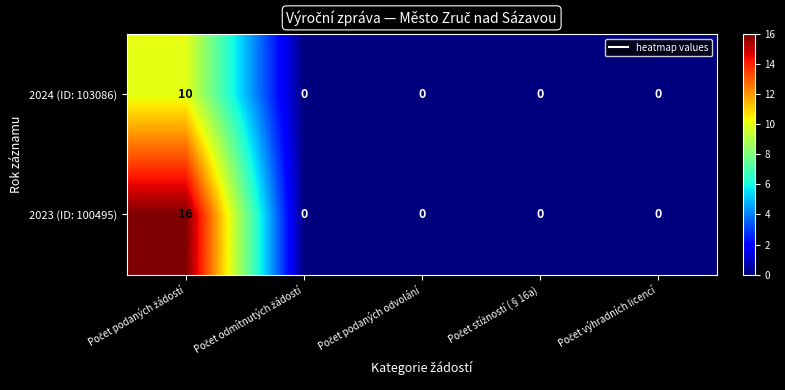

Count the number of data series in this chart.

2